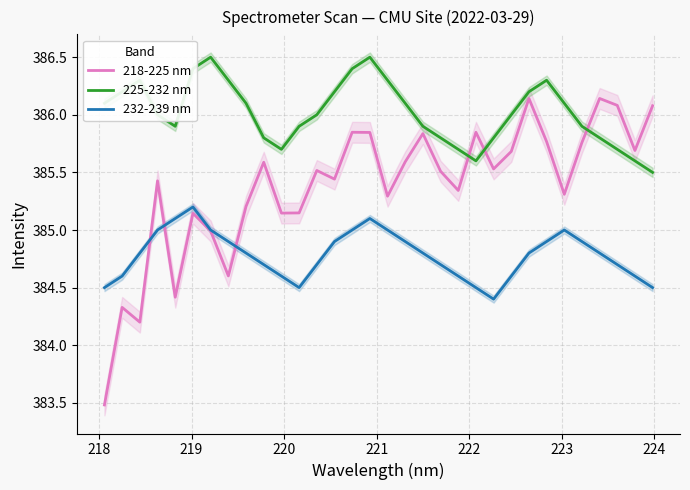

True or false: 232-239 nm and 218-225 nm cross at least once.

True